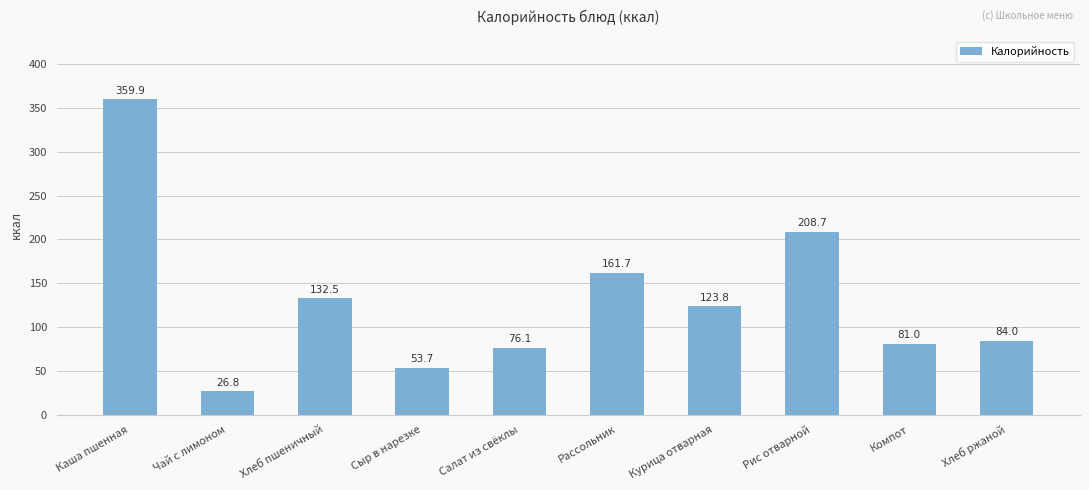

How many categories are shown in the chart?

10